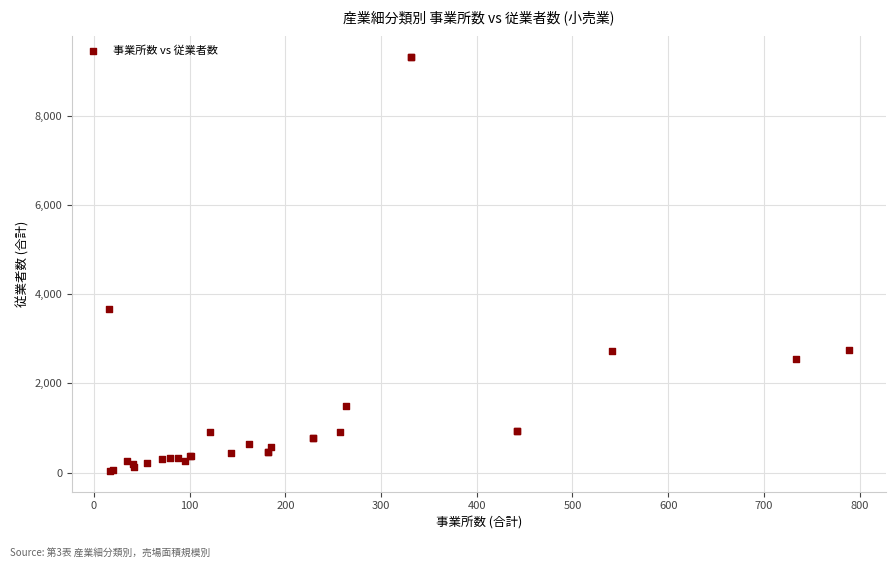

What Y value in the scatter plot is closest to 4679?

3659